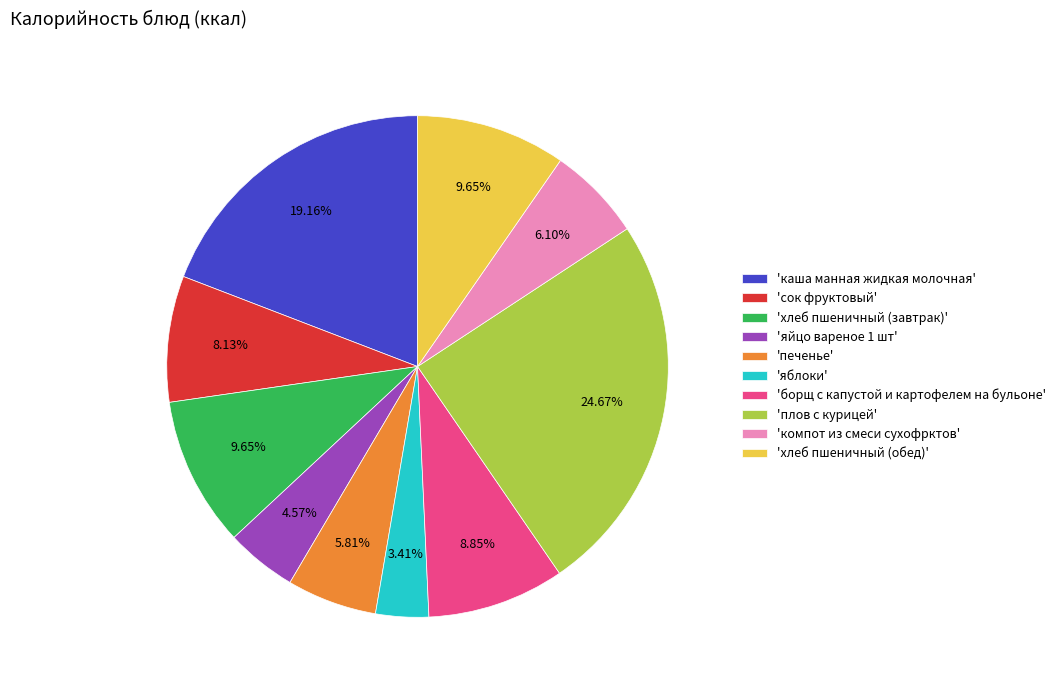

Combined, do 'компот из смеси сухофрктов' and 'сок фруктовый' account for over 50%?

No